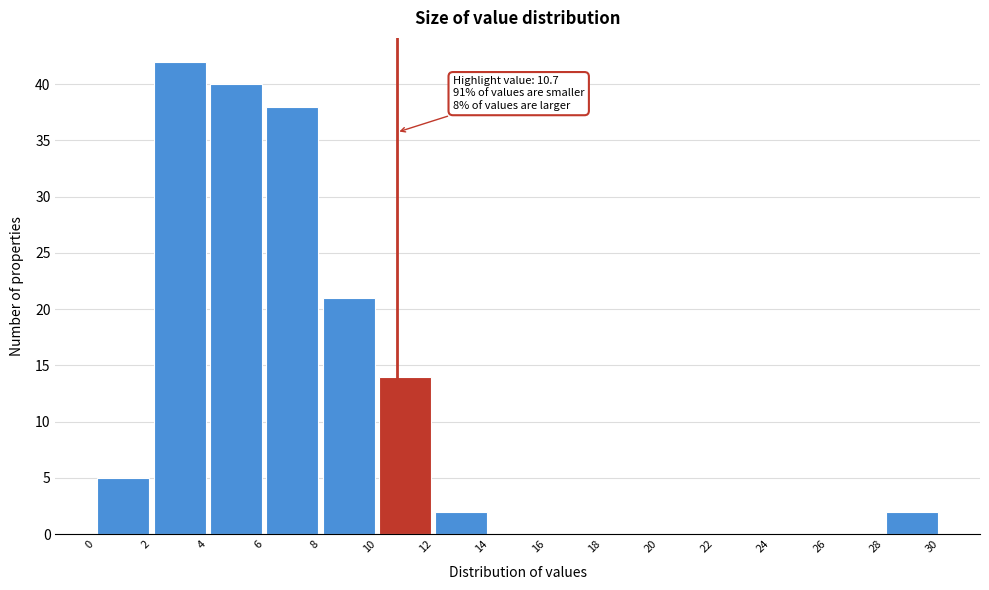

Which range on the x-axis has the tallest bar?

2 to 4